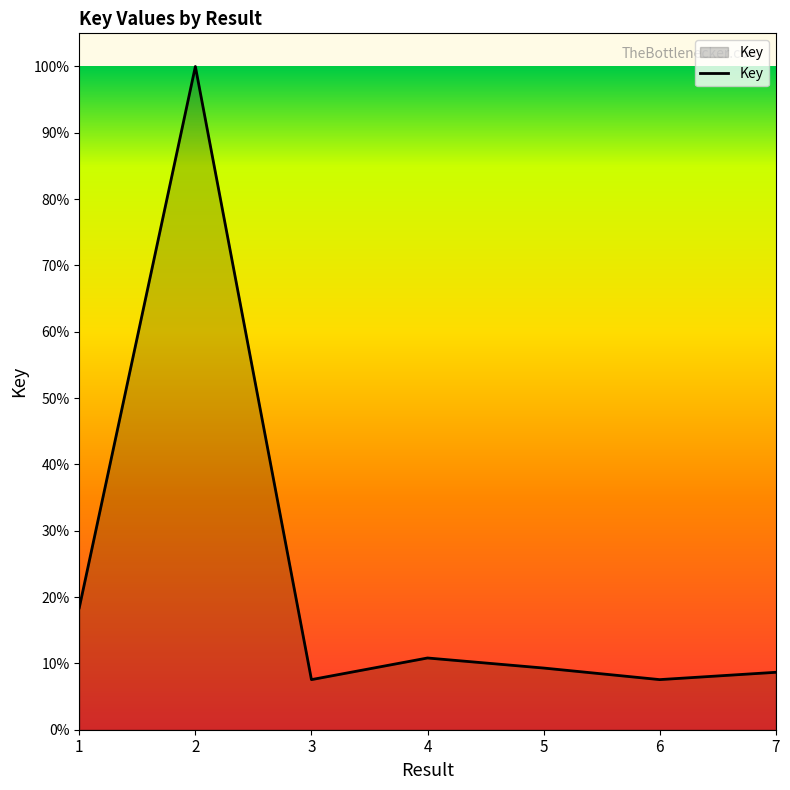

Does the chart display data point markers on the line(s)?

No